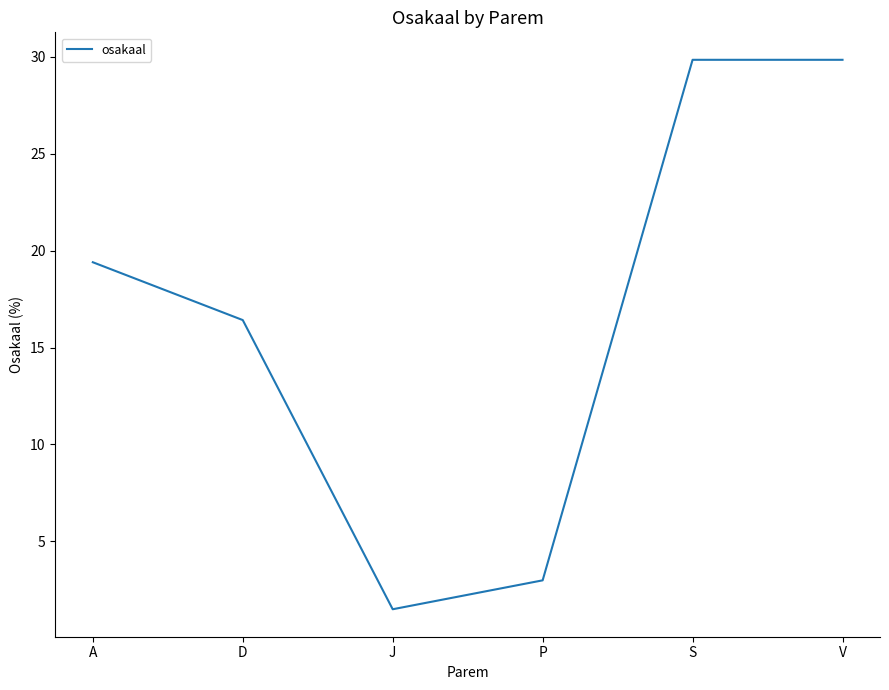

Reading left to right, extract all data points from this chart.

A=19.4	D=16.4	J=1.5	P=3.0	S=29.9	V=29.9